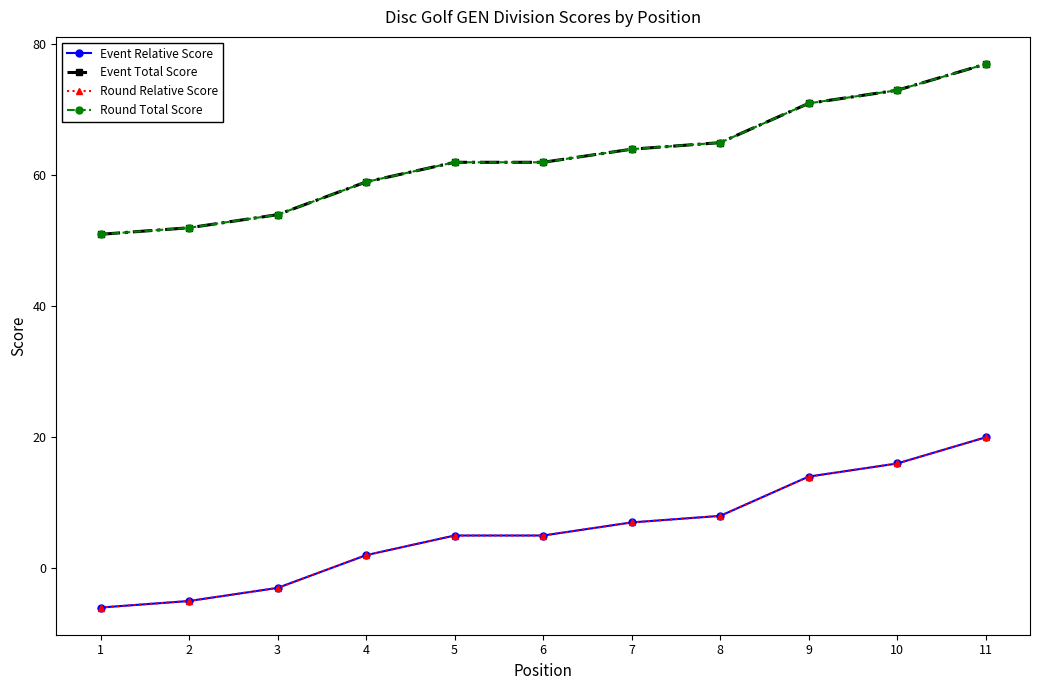

Does the chart display data point markers on the line(s)?

Yes